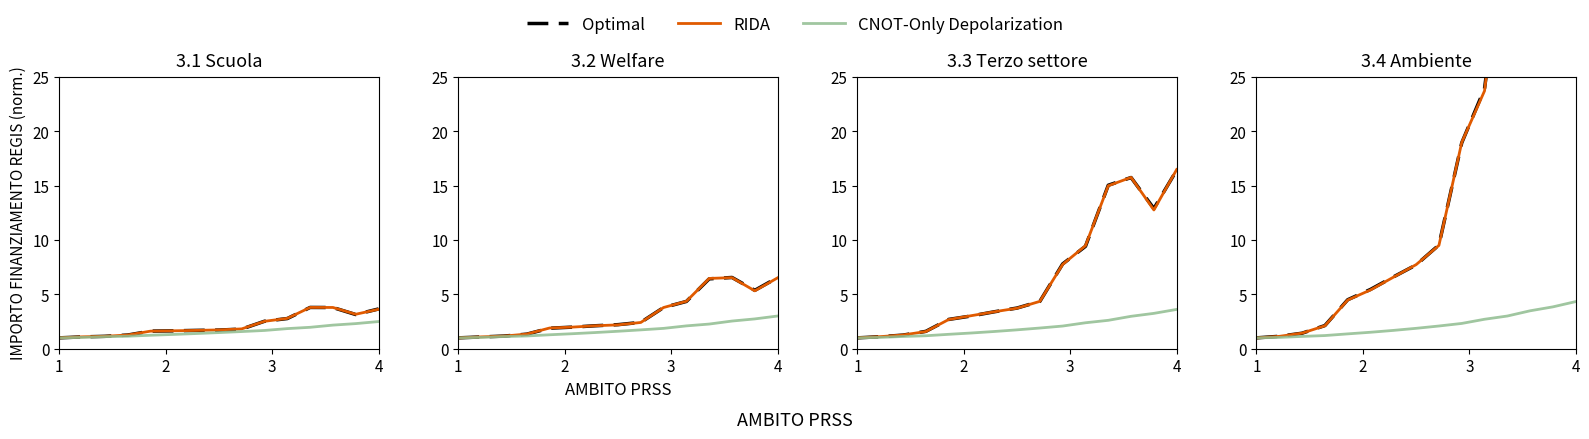

In Optimal, how many points are higher than both neighbors (excluding endpoints)?

1